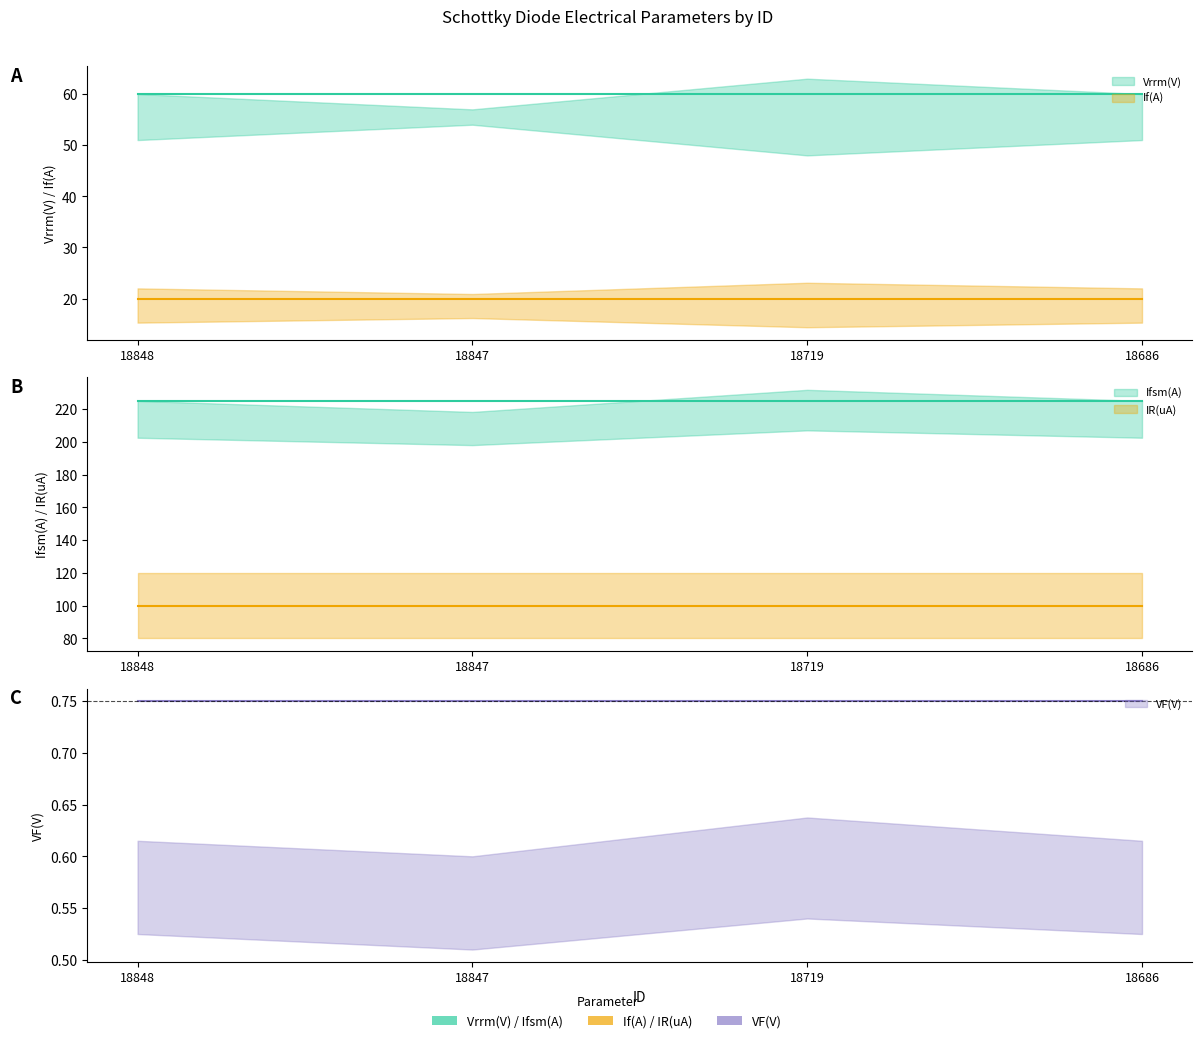

At 18848, list the series in order from largest to smallest.

Ifsm(A), IR(uA), Vrrm(V), If(A), VF(V)